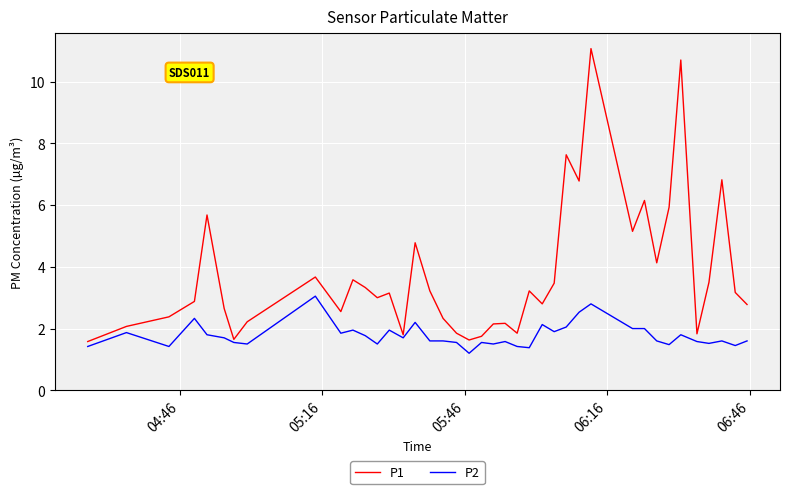

What is the minimum value shown in the chart?

1.2